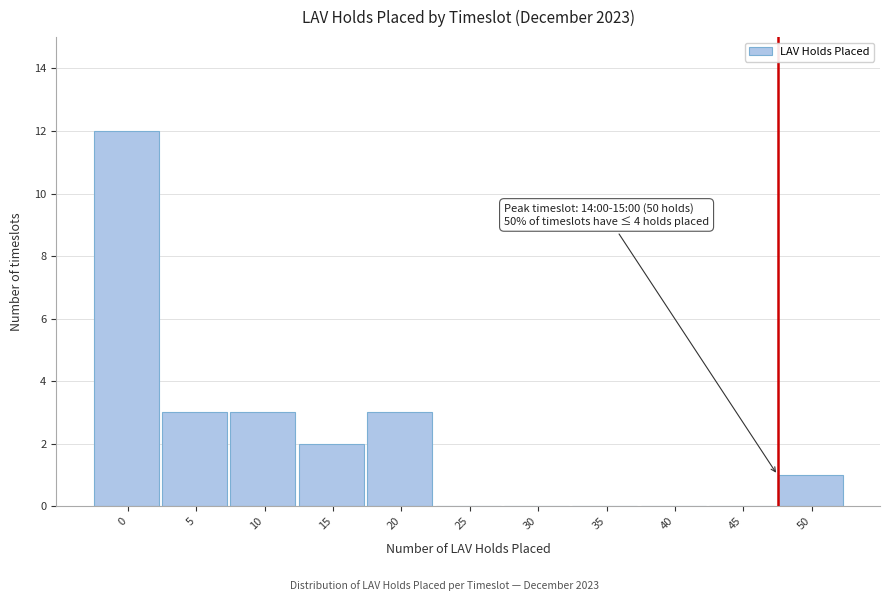

Reading left to right, what are all the values shown in this chart?

0=12	5=3	10=3	15=2	20=3	25=0	30=0	35=0	40=0	45=0	50=1